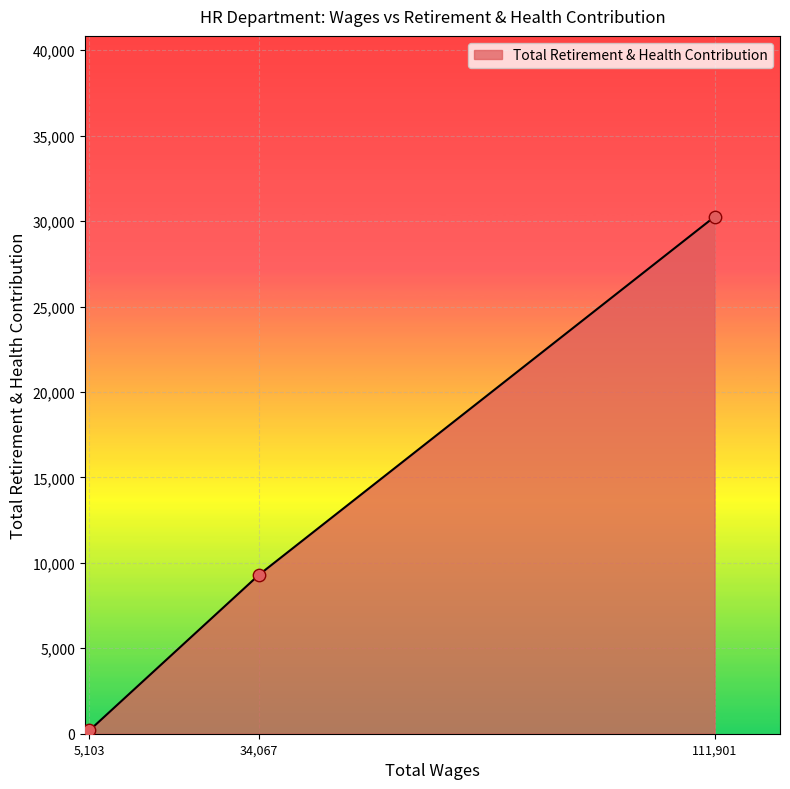

What is the change in value from 34,067 to 111,901?

+20955